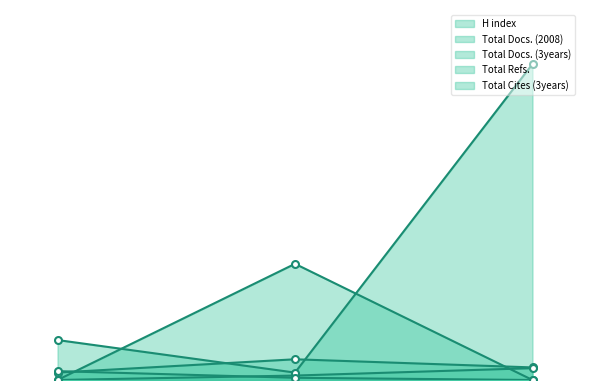

At how many categories does at least one series exceed 48?

3